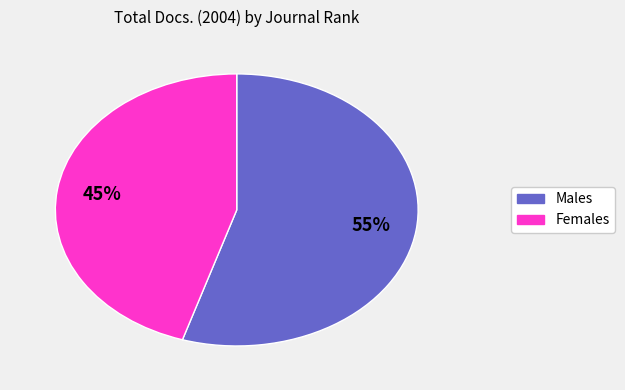

To the nearest percent, what is the average slice percentage?

50%